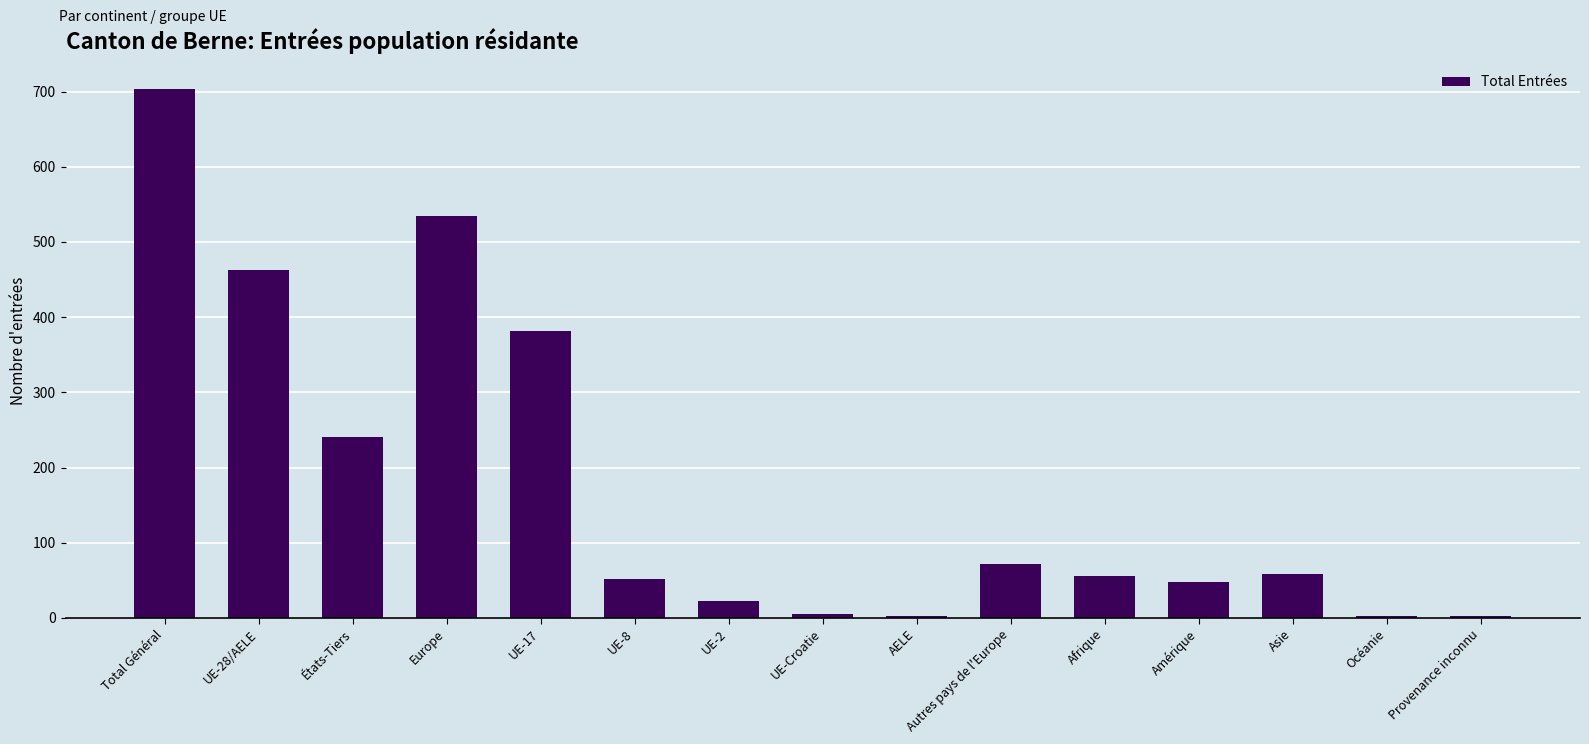

What is the approximate value at UE-17, to the nearest 50?

400